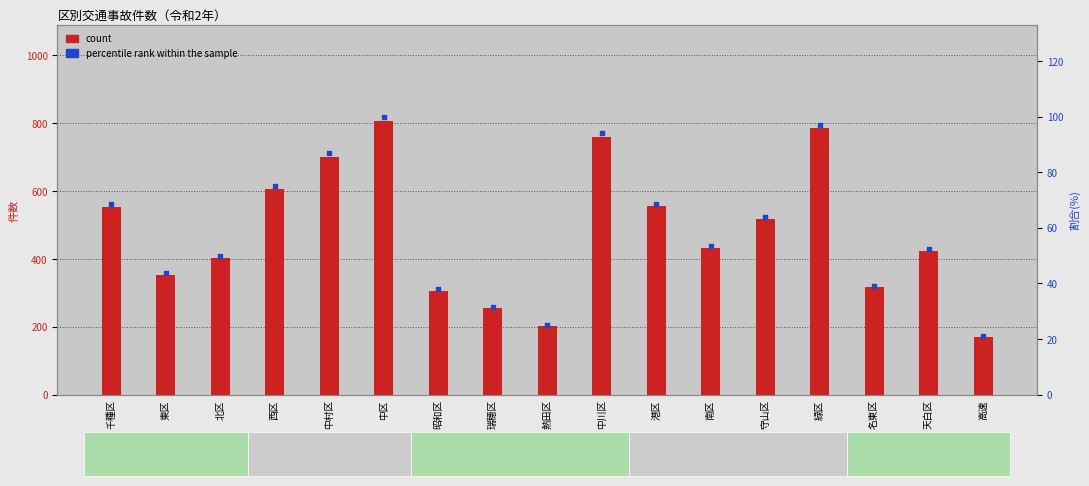

At which category is the sum across all series the highest?

中区